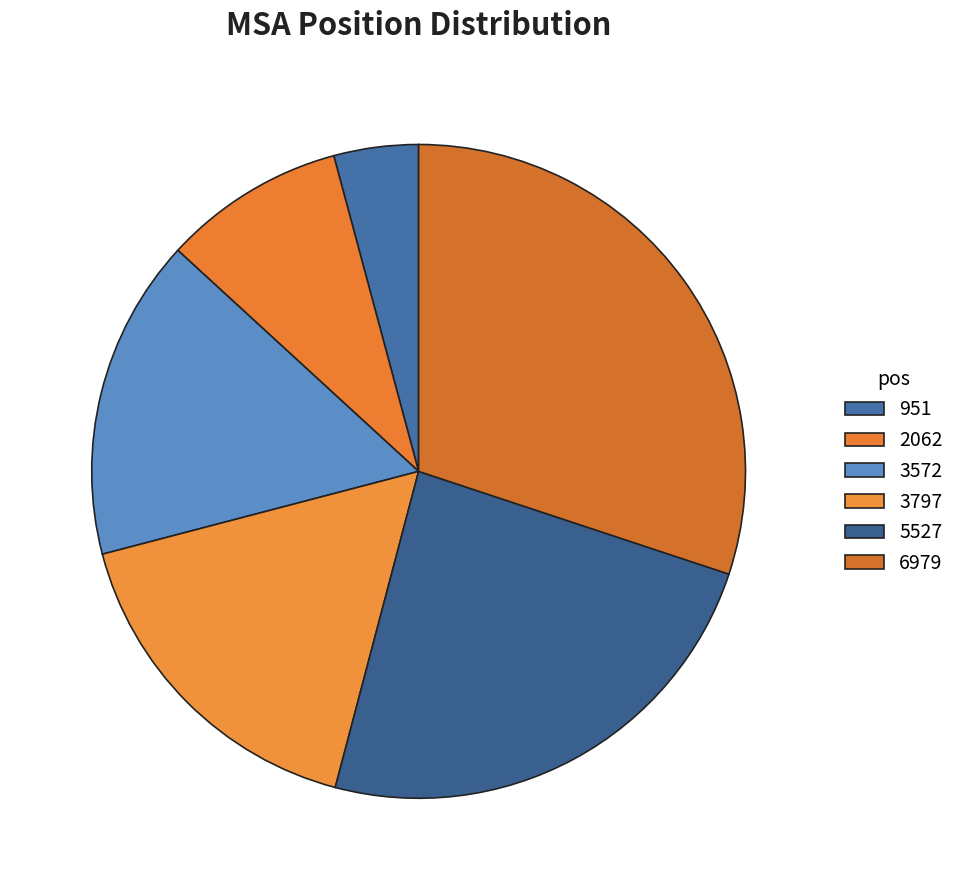

How many segments does this pie chart have?

6